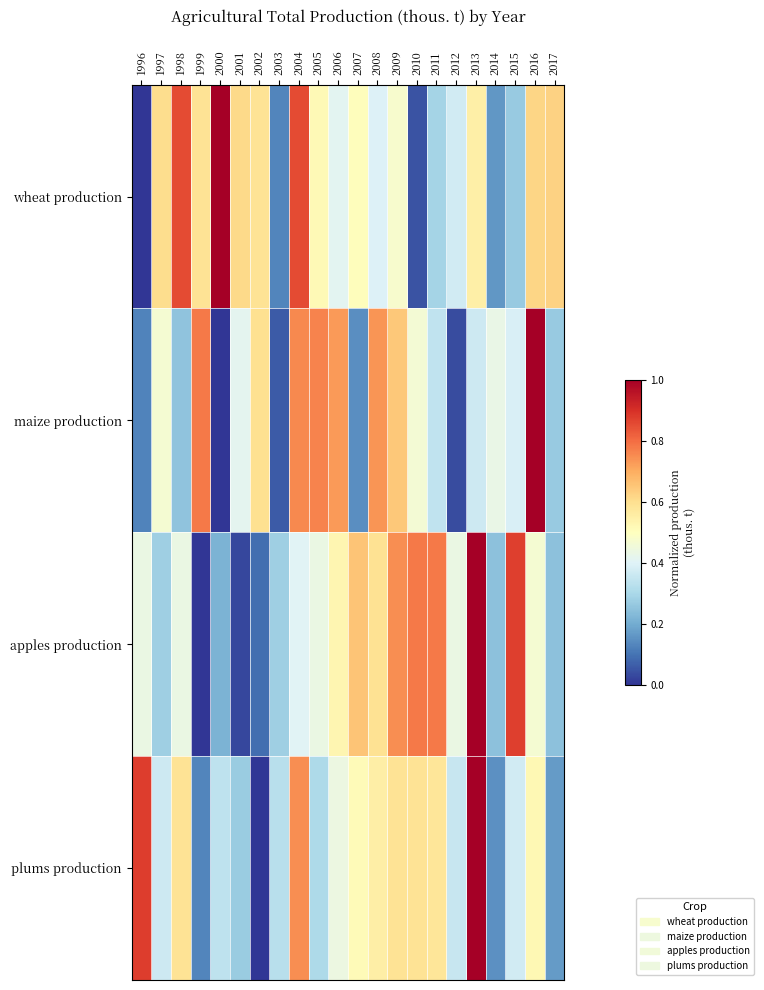

Reading left to right, extract all data points from this chart.

wheat production: 1996=0.0	1997=0.6	1998=0.9	1999=0.6	2000=1.0	2001=0.6	2002=0.6	2003=0.1	2004=0.9	2005=0.5	2006=0.4	2007=0.5	2008=0.4	2009=0.5	2010=0.0	2011=0.3	2012=0.4	2013=0.5	2014=0.2	2015=0.3	2016=0.6	2017=0.6
maize production: 1996=0.1	1997=0.5	1998=0.3	1999=0.8	2000=0.0	2001=0.4	2002=0.6	2003=0.1	2004=0.8	2005=0.8	2006=0.7	2007=0.1	2008=0.7	2009=0.6	2010=0.5	2011=0.3	2012=0.0	2013=0.4	2014=0.4	2015=0.4	2016=1.0	2017=0.3
apples production: 1996=0.4	1997=0.3	1998=0.4	1999=0.0	2000=0.2	2001=0.0	2002=0.1	2003=0.3	2004=0.4	2005=0.4	2006=0.5	2007=0.7	2008=0.6	2009=0.7	2010=0.8	2011=0.8	2012=0.4	2013=1.0	2014=0.2	2015=0.9	2016=0.5	2017=0.2
plums production: 1996=0.9	1997=0.4	1998=0.6	1999=0.1	2000=0.3	2001=0.3	2002=0.0	2003=0.3	2004=0.7	2005=0.3	2006=0.4	2007=0.5	2008=0.6	2009=0.6	2010=0.6	2011=0.6	2012=0.4	2013=1.0	2014=0.1	2015=0.4	2016=0.5	2017=0.2